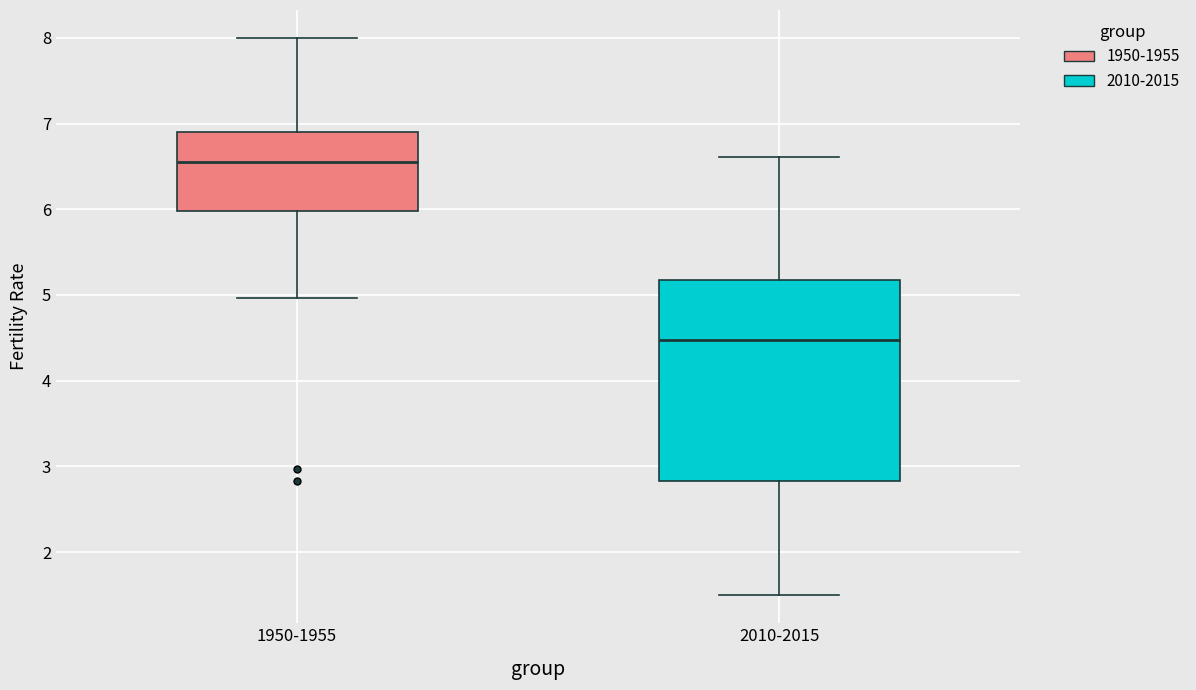

Where does the upper whisker of the box for 1950-1955 end on the y-axis? The values are not printed on the chart, so give them approximately, as read against the axis.

8.0